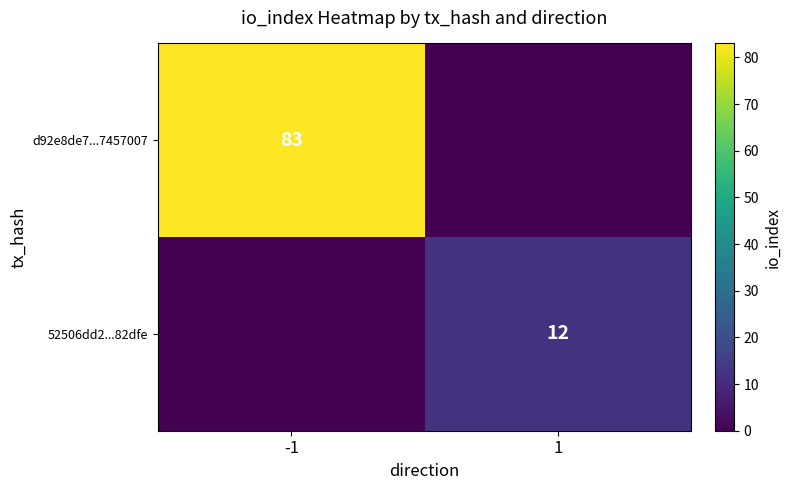

What is the greatest value displayed?

83.0